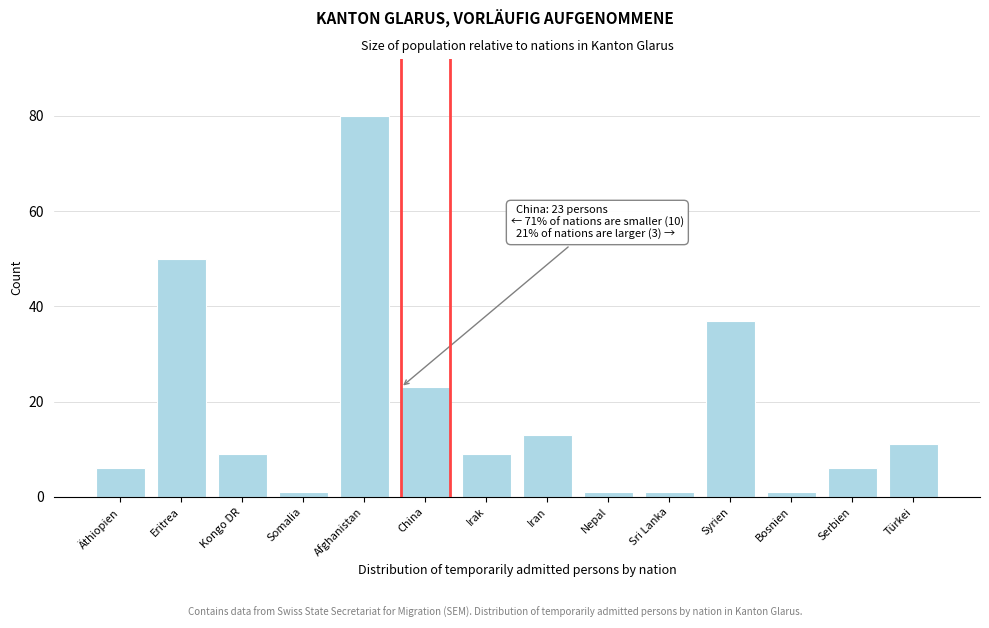

Reading left to right, extract all data points from this chart.

Äthiopien=6	Eritrea=50	Kongo DR=9	Somalia=1	Afghanistan=80	China=23	Irak=9	Iran=13	Nepal=1	Sri Lanka=1	Syrien=37	Bosnien=1	Serbien=6	Türkei=11